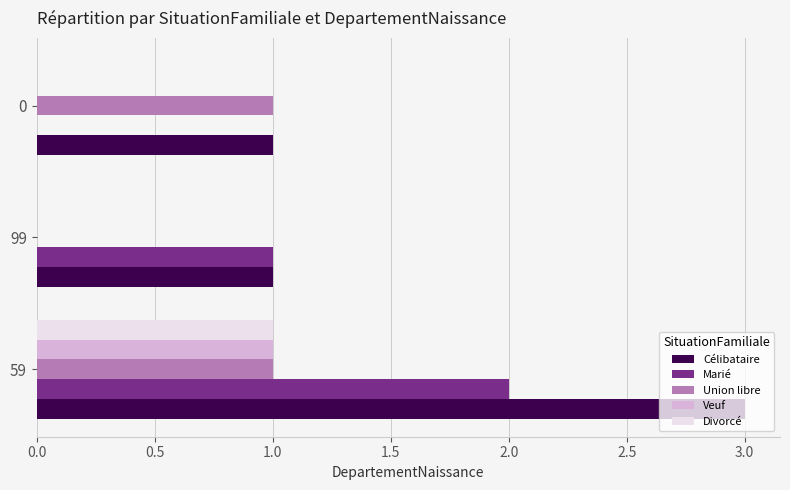

How many categories are shown in the chart?

3